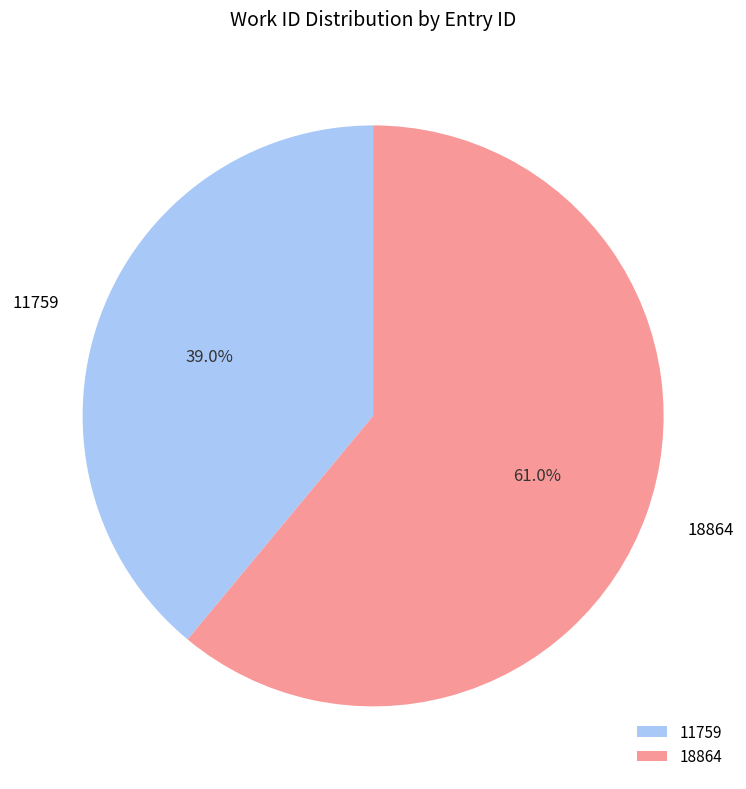

Count the number of slices in the pie.

2